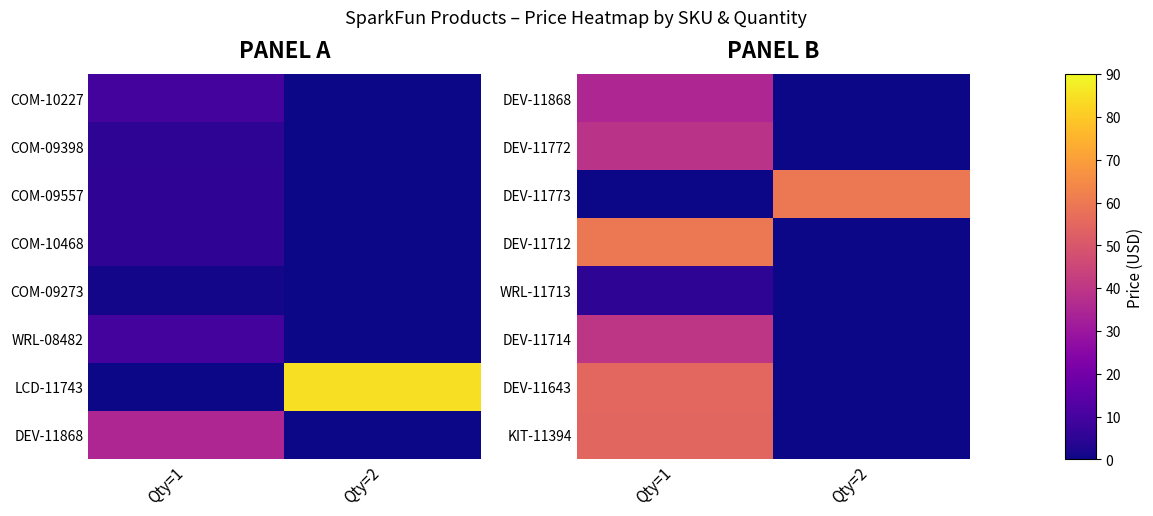

At which category is the sum across all series the highest?

Qty=1